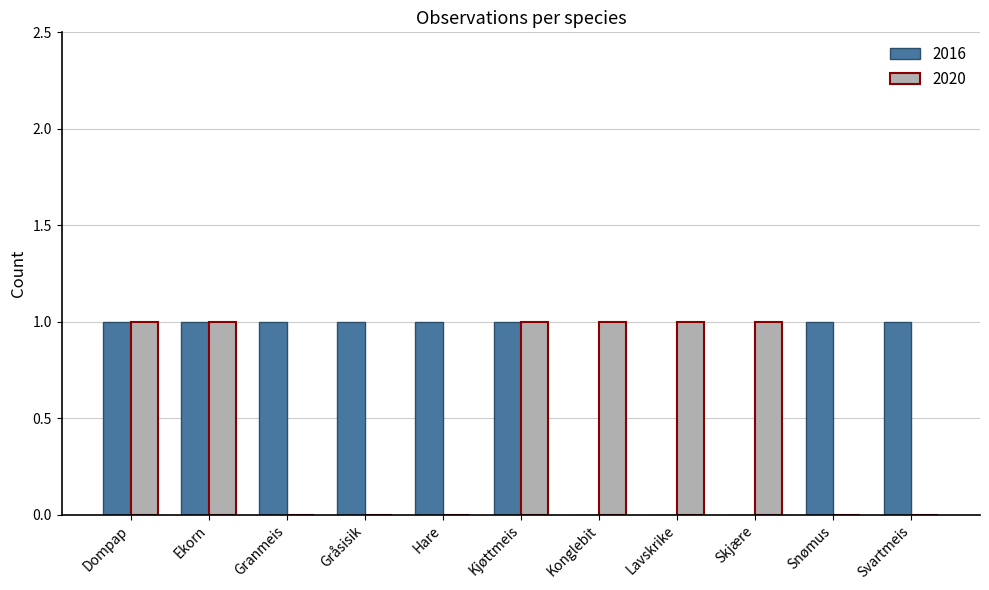

Is the value of 2016 at Dompap greater than the value of 2020 at Gråsisik?

Yes